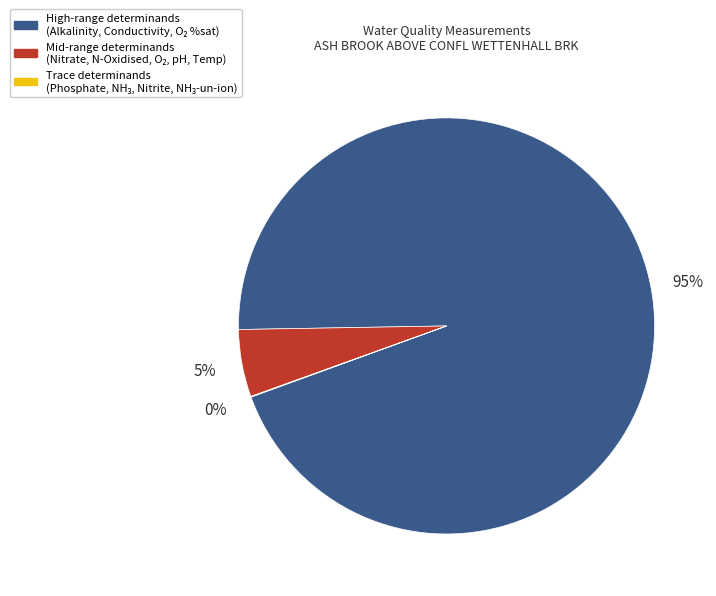

Does any single category account for the majority?

Yes